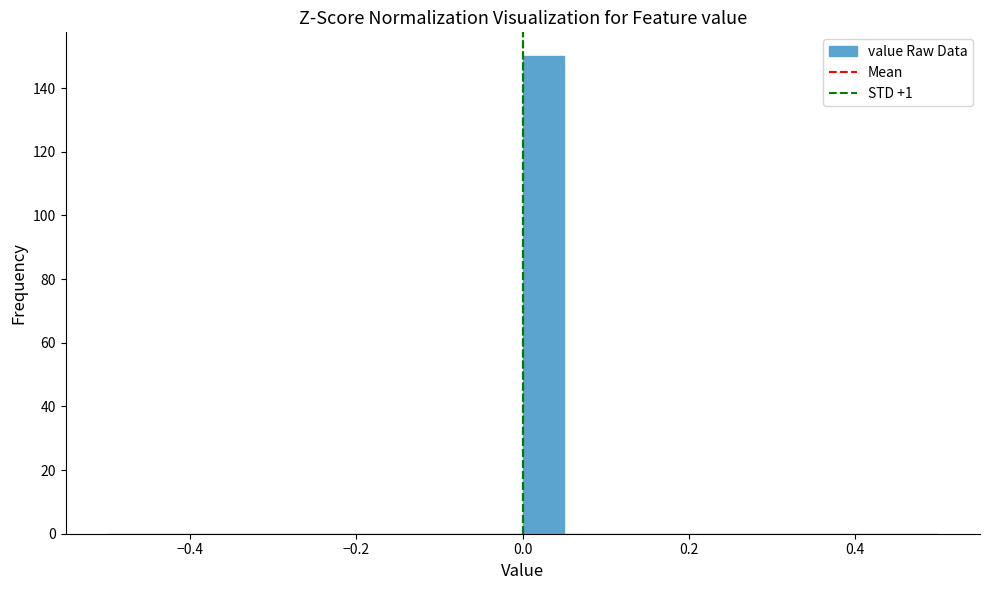

Read against the x-axis, roughly where is the centre of the tallest bar?

0.02